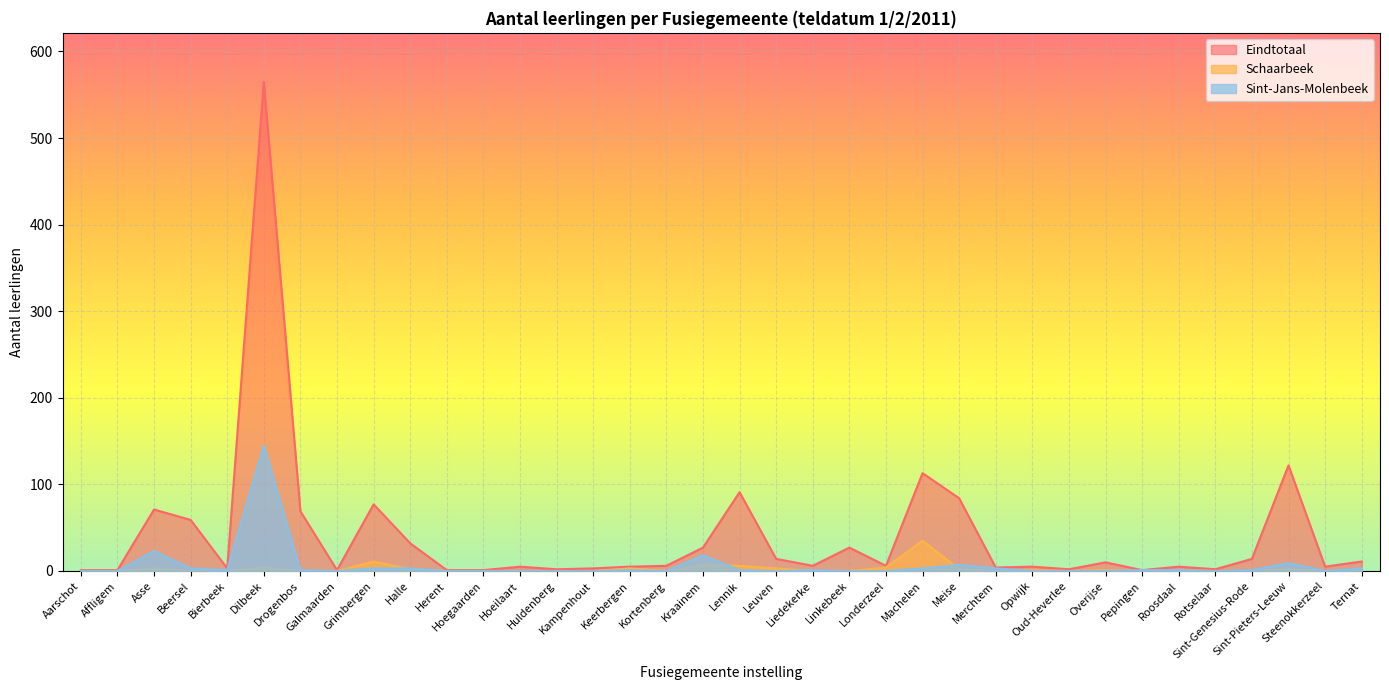

Rank the series at Aarschot from highest to lowest value.

Eindtotaal, Schaarbeek, Sint-Jans-Molenbeek